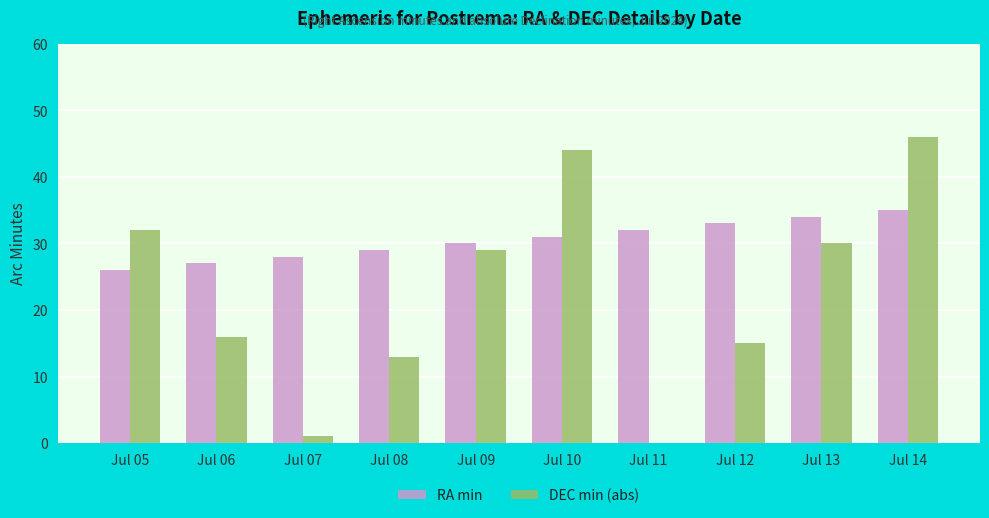

What is the total value across all series at Jul 05?

58